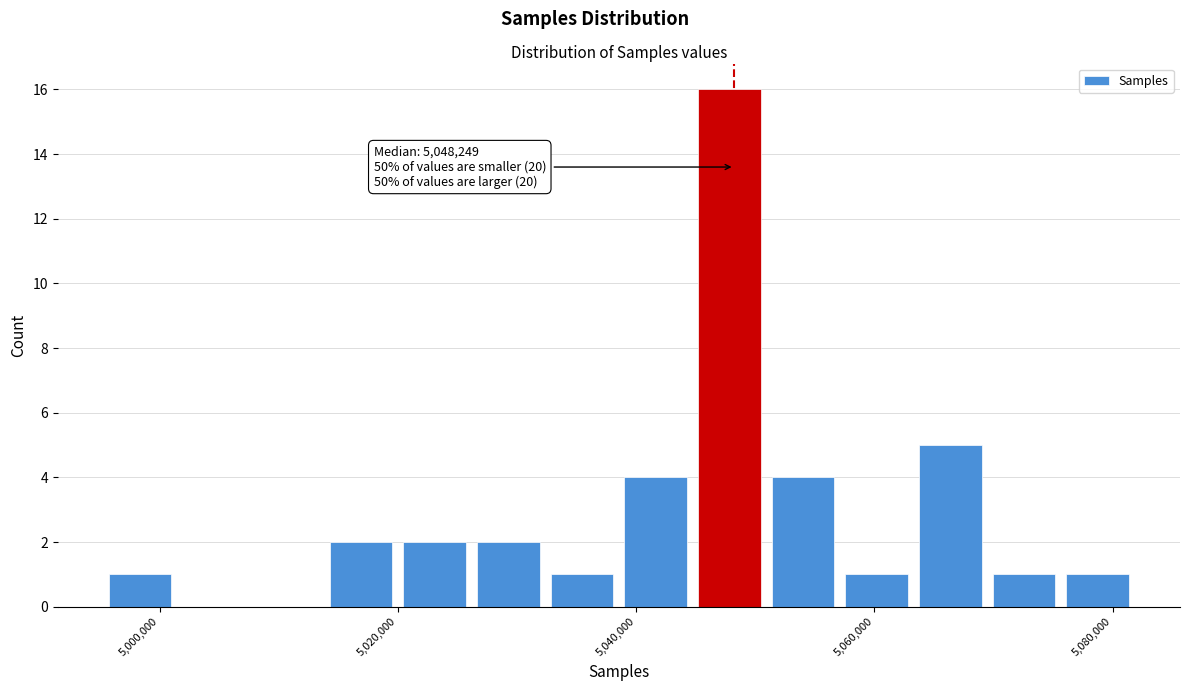

Around what value on the x-axis is the tallest bar? Give the approximate position of its centre, as read against the axis.

5048000